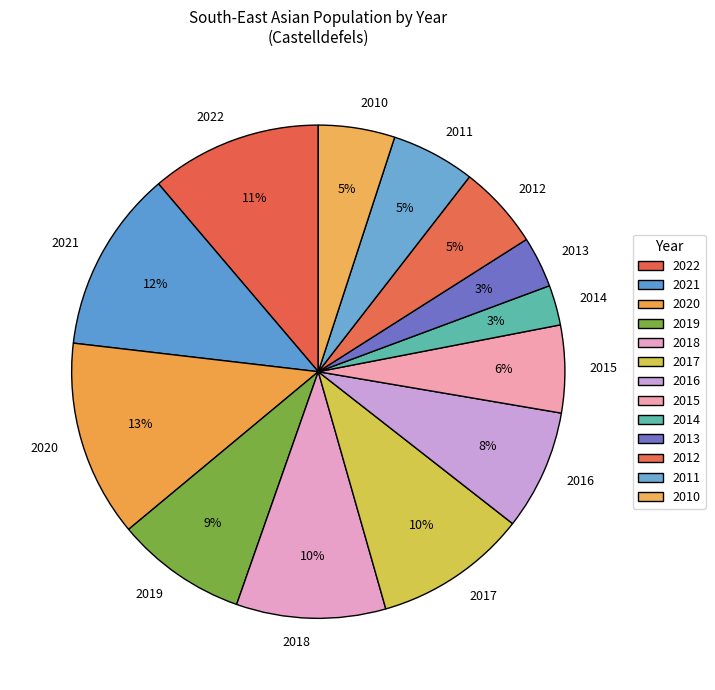

The 2010 slice represents 14% of the pie. True or false?

False